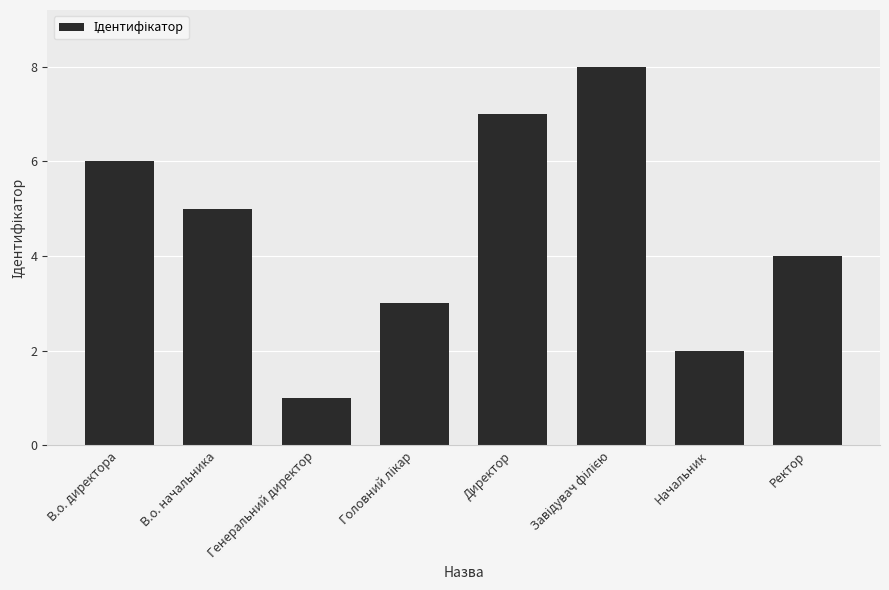

The value at Начальник is 2. True or false?

True